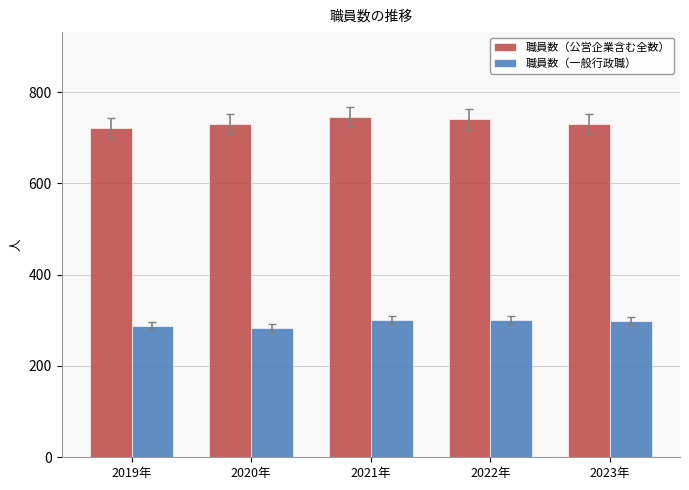

What position from the right is 2023年?

1